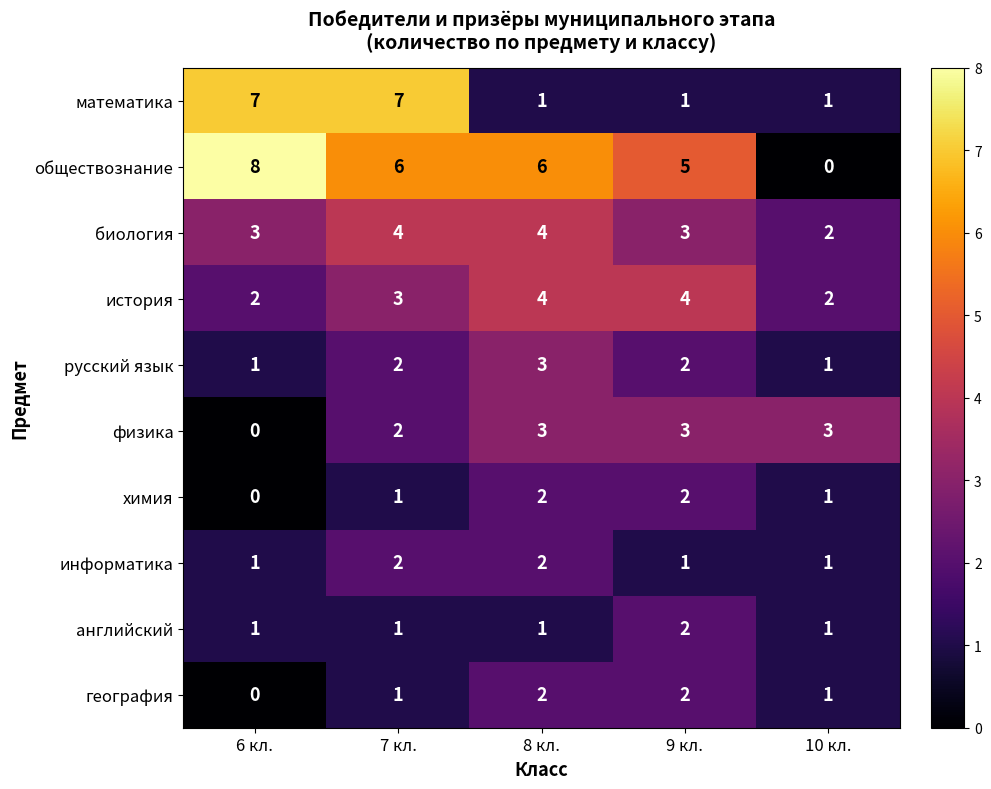

What is the spread (max minus min) of values at 9 кл.?

4